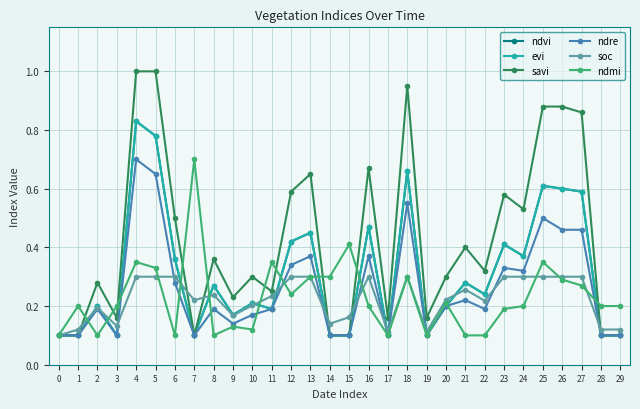

What is the sum of all savi values?

12.7